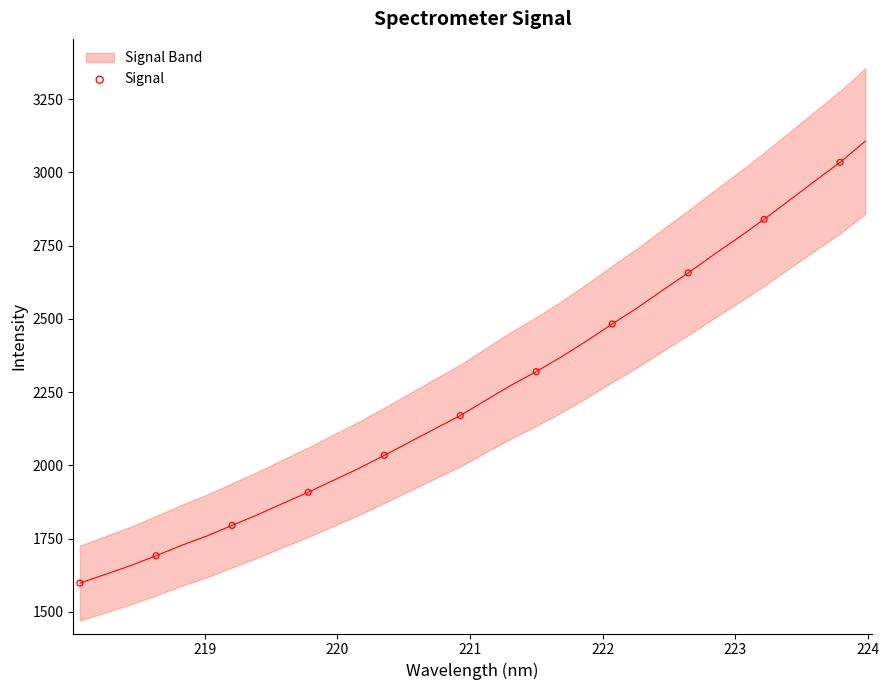

What is the average X value?

220.9